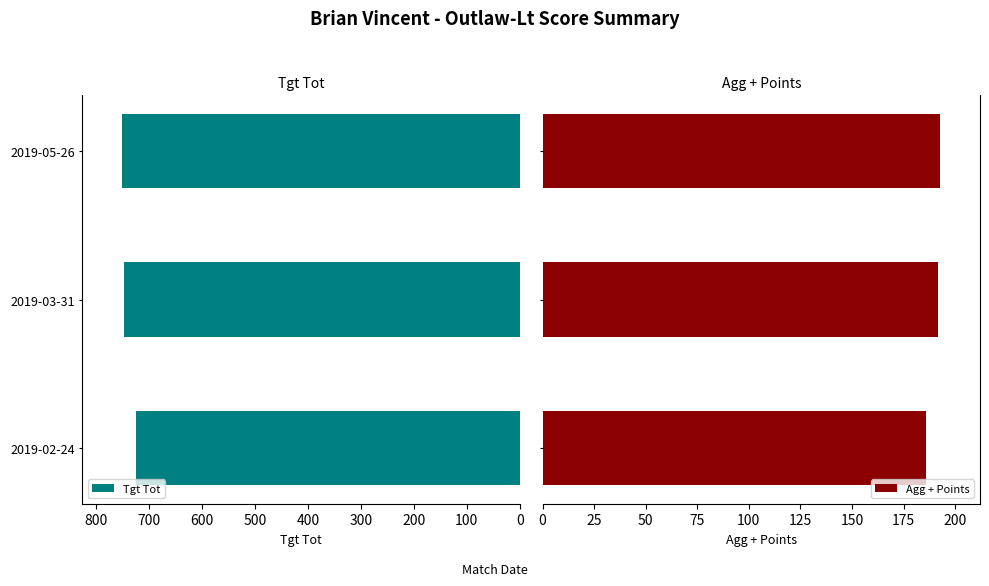

How many bars are there in total?

6